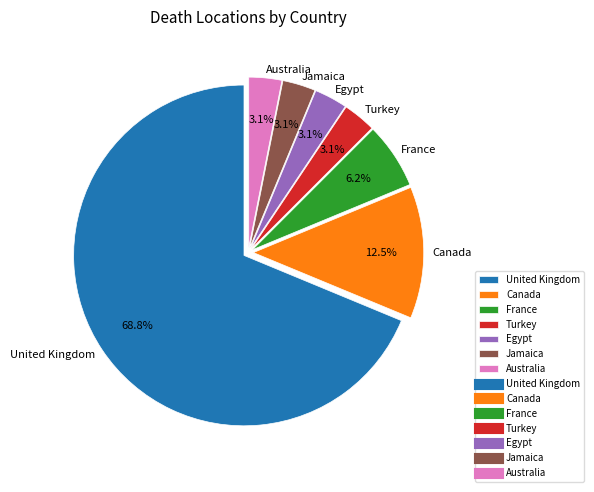

To the nearest percent, what is the combined percentage of Australia and United Kingdom?

72%